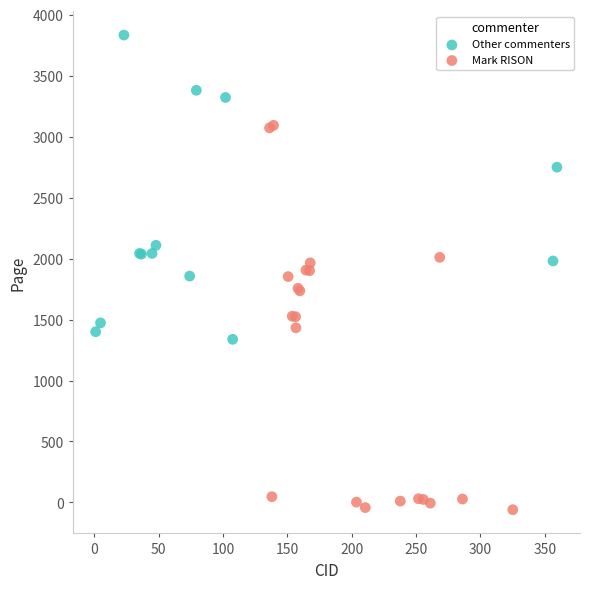

What are all the series names shown in the legend?

Other commenters, Mark RISON